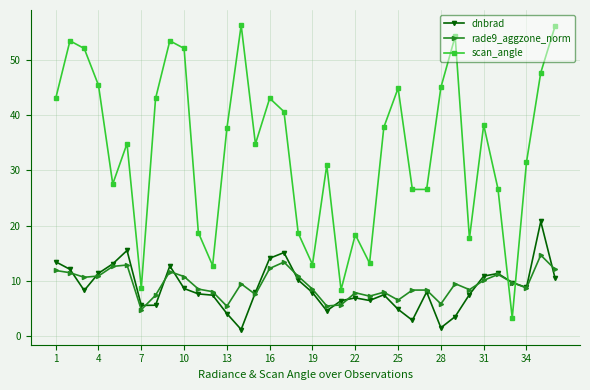

How many values in the scan_angle series exceed 37?

18